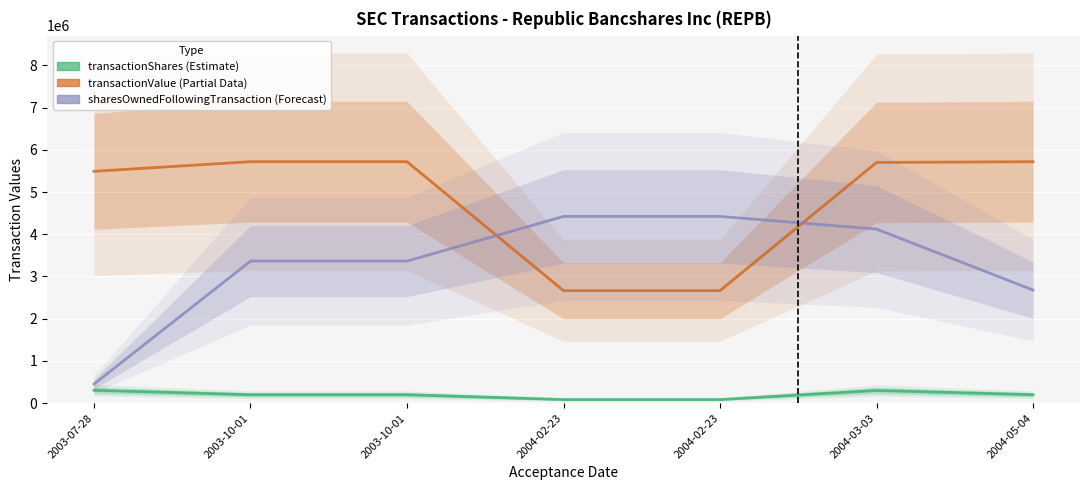

What is the label of the 4th point from the right?

2004-02-23